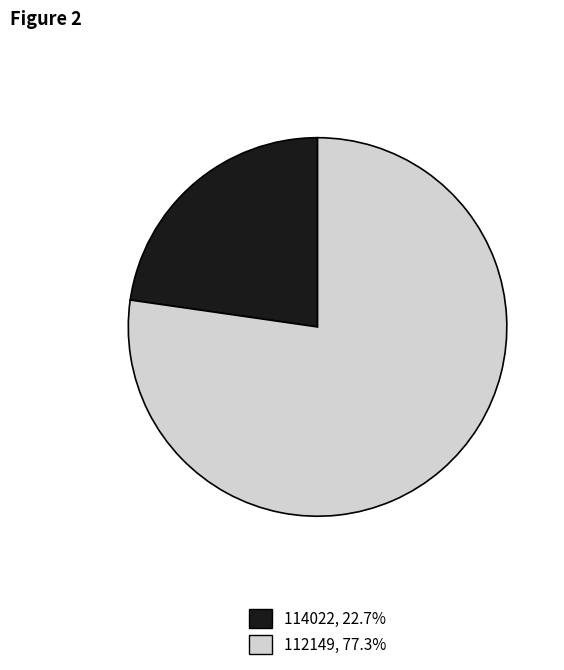

Which has a higher value, 112149 or 114022?

112149